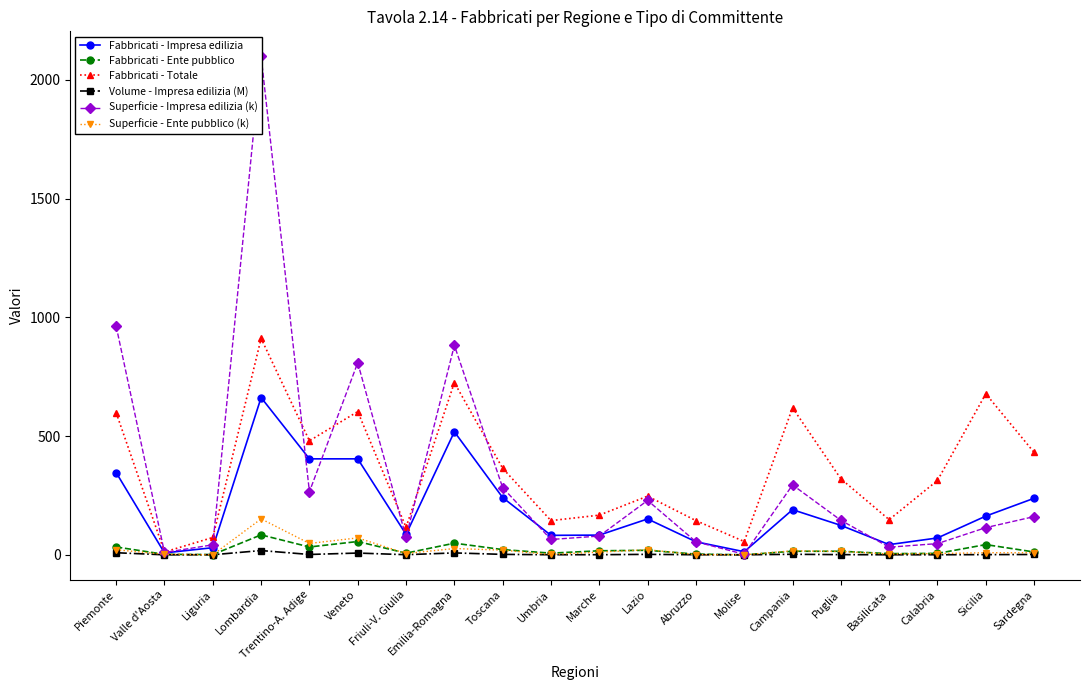

What is the label of the 4th point from the right?

Basilicata